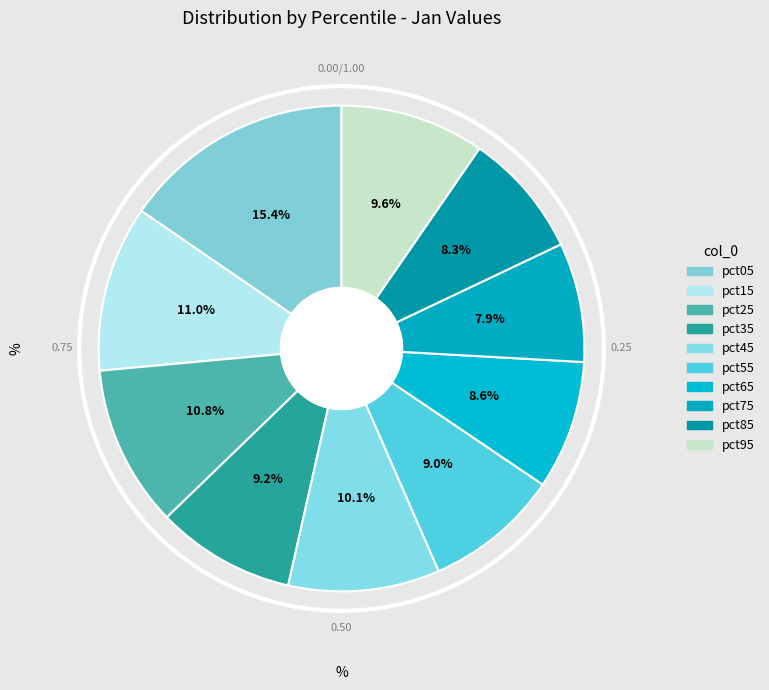

Count the number of slices in the pie.

10